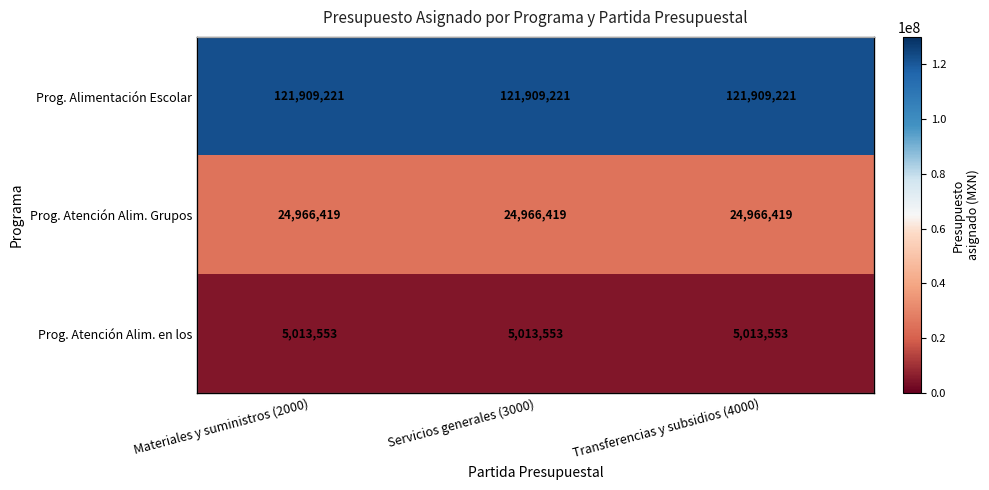

What is the maximum value for Prog. Atención Alim. Grupos?

24966419